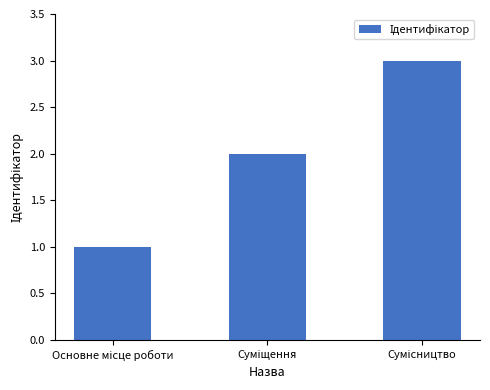

What is the greatest value displayed?

3